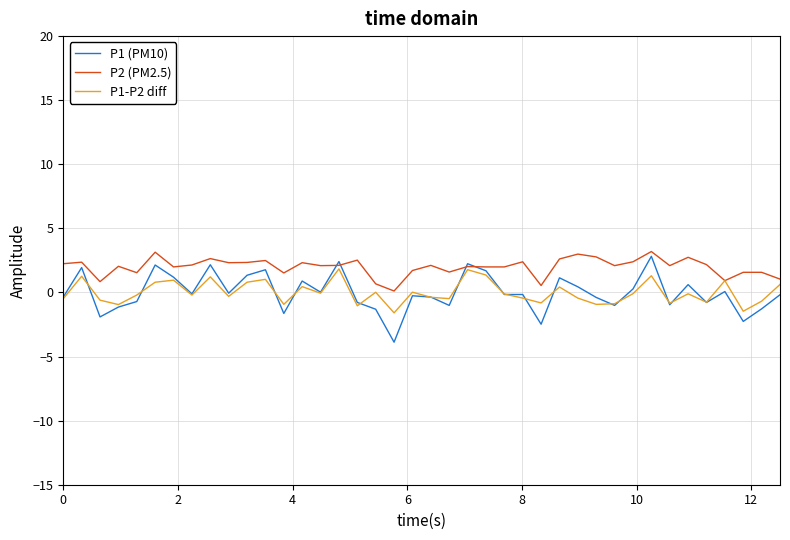

What is the minimum value shown in the chart?

-3.9